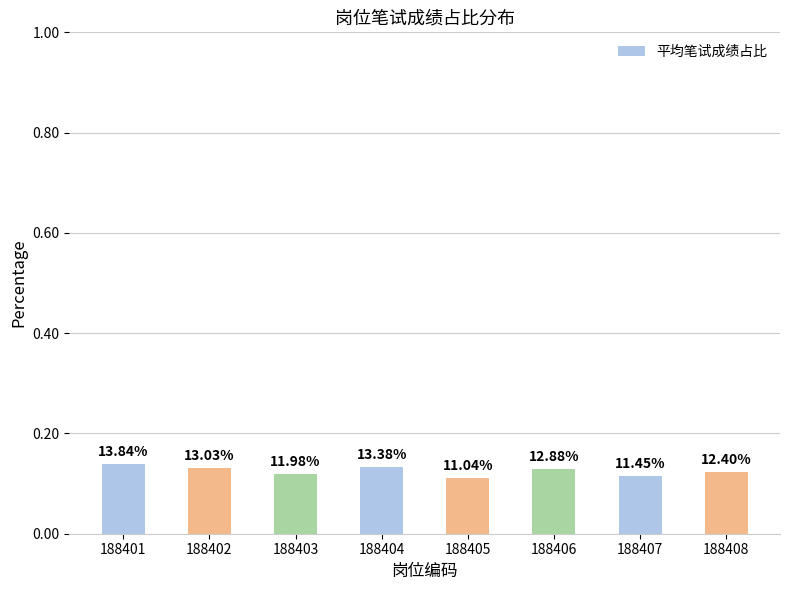

Are the bars grouped side by side (vs. stacked)?

No